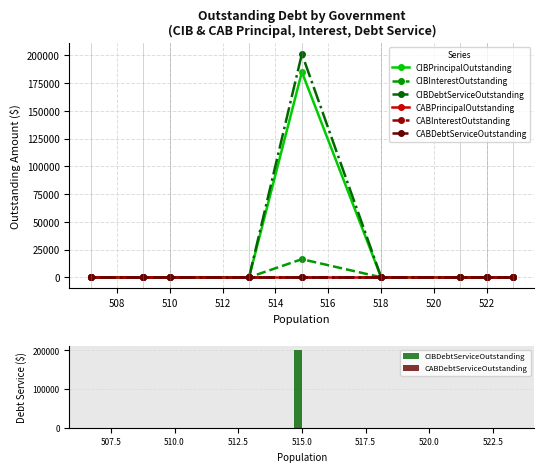

Between 514 and 516, which is larger?

514